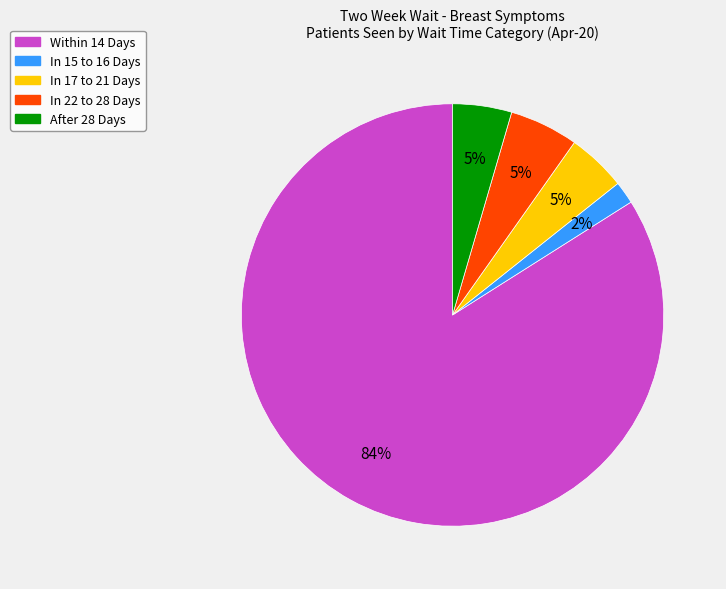

True or false: In 15 to 16 Days accounts for 2% of the total.

True